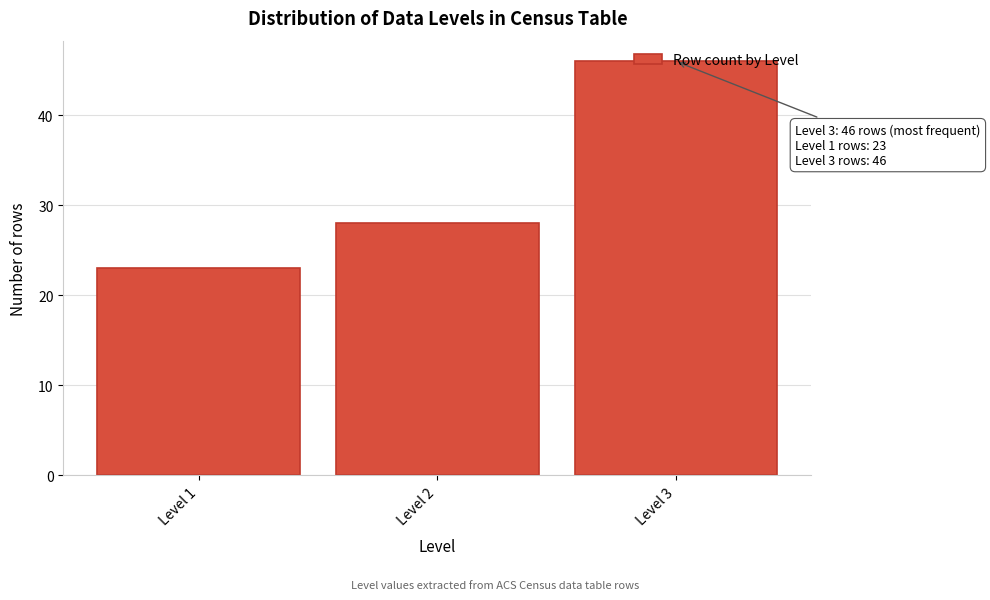

Rank the categories by value from highest to lowest.

Level 3, Level 2, Level 1